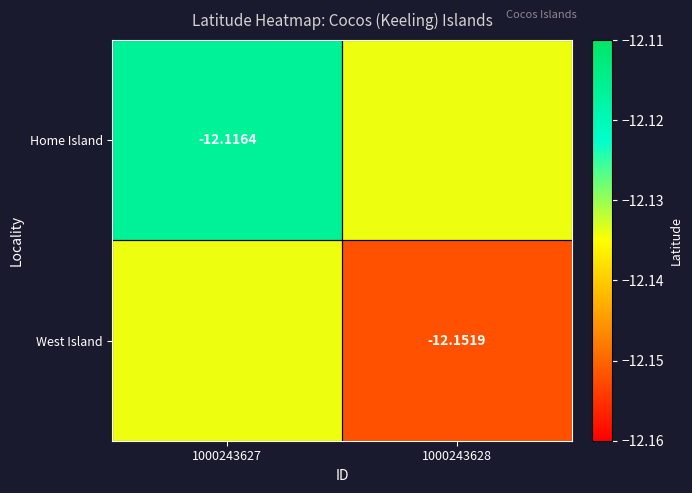

Is the value of West Island at 1000243628 greater than the value of Home Island at 1000243627?

No